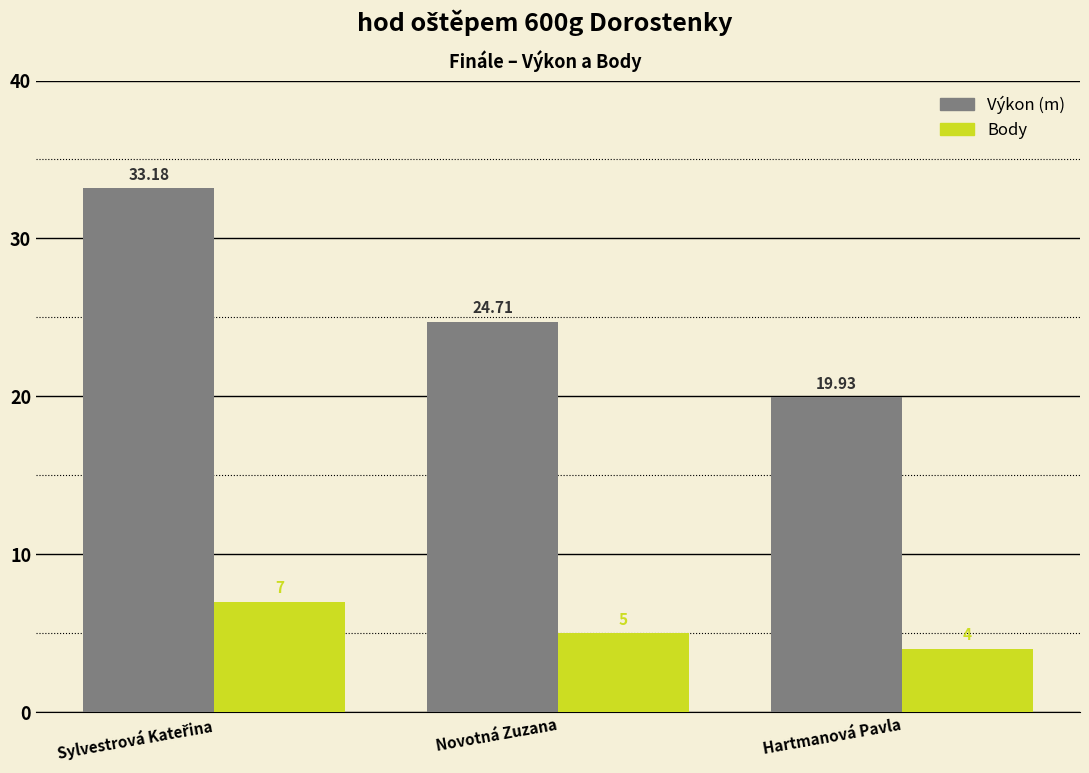

Reading left to right, extract all data points from this chart.

Výkon (m): 33.2	24.7	19.9
Body: 7.0	5.0	4.0